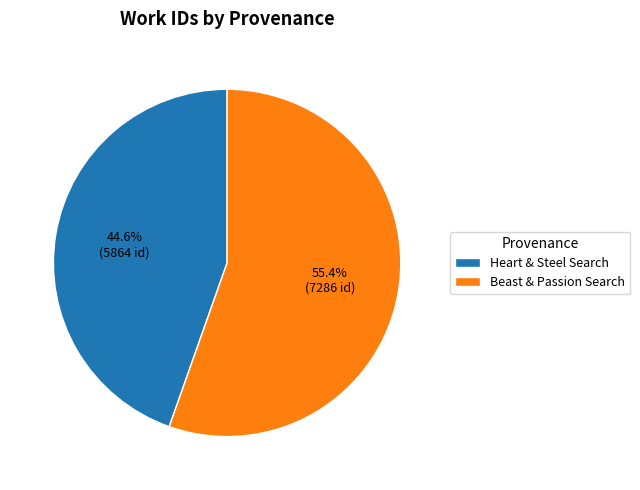

Does any single category account for the majority?

Yes